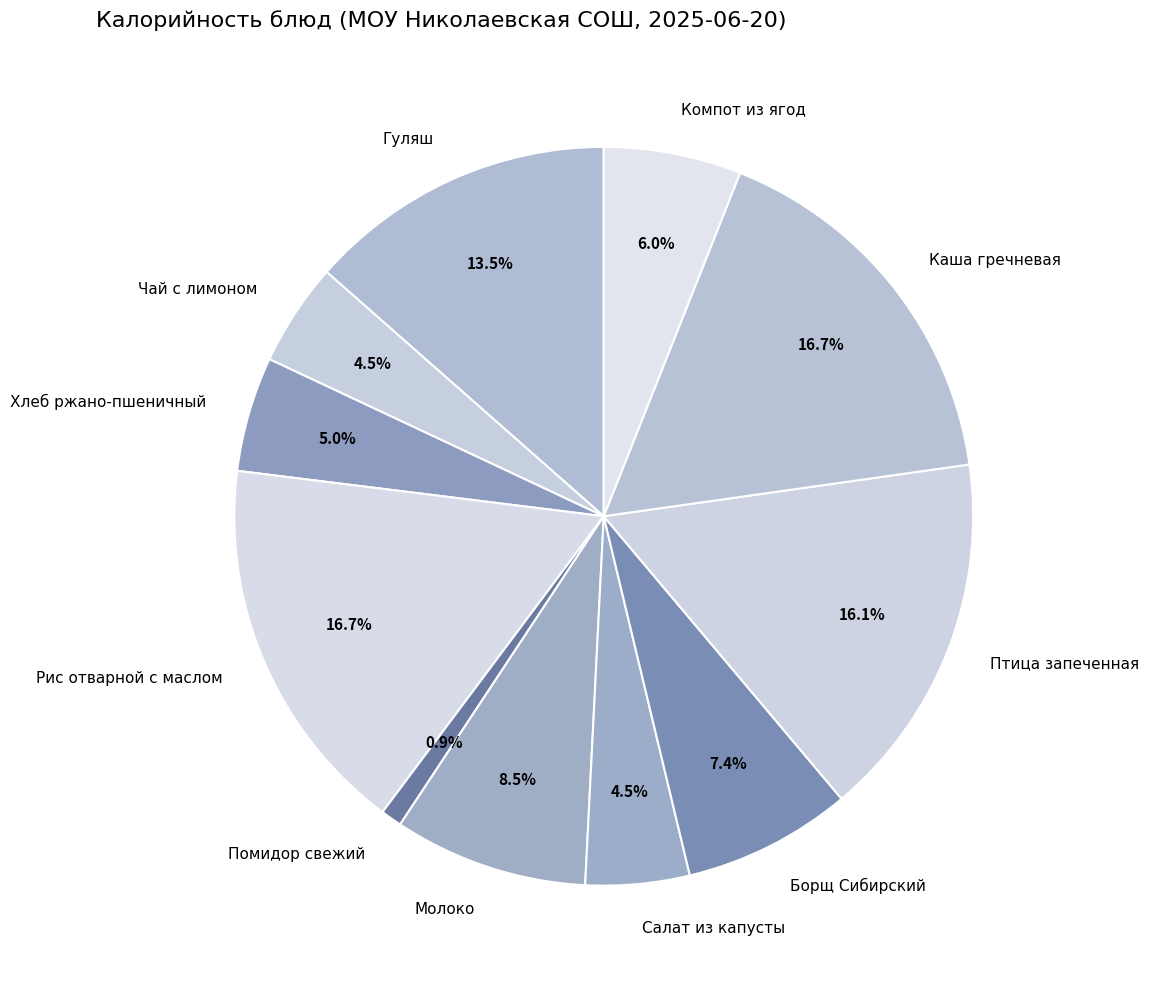

Count the number of slices in the pie.

11